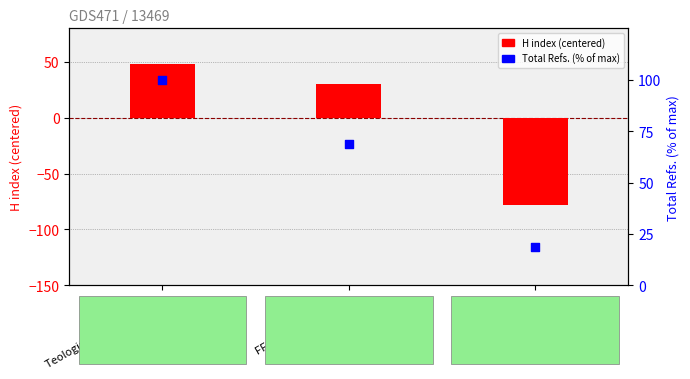

Which series has the largest Y range (max minus min)?

H index (centered)